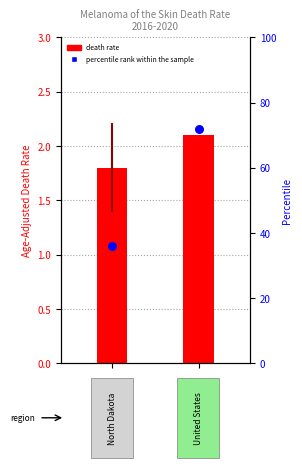

At which category is the sum across all series the highest?

1